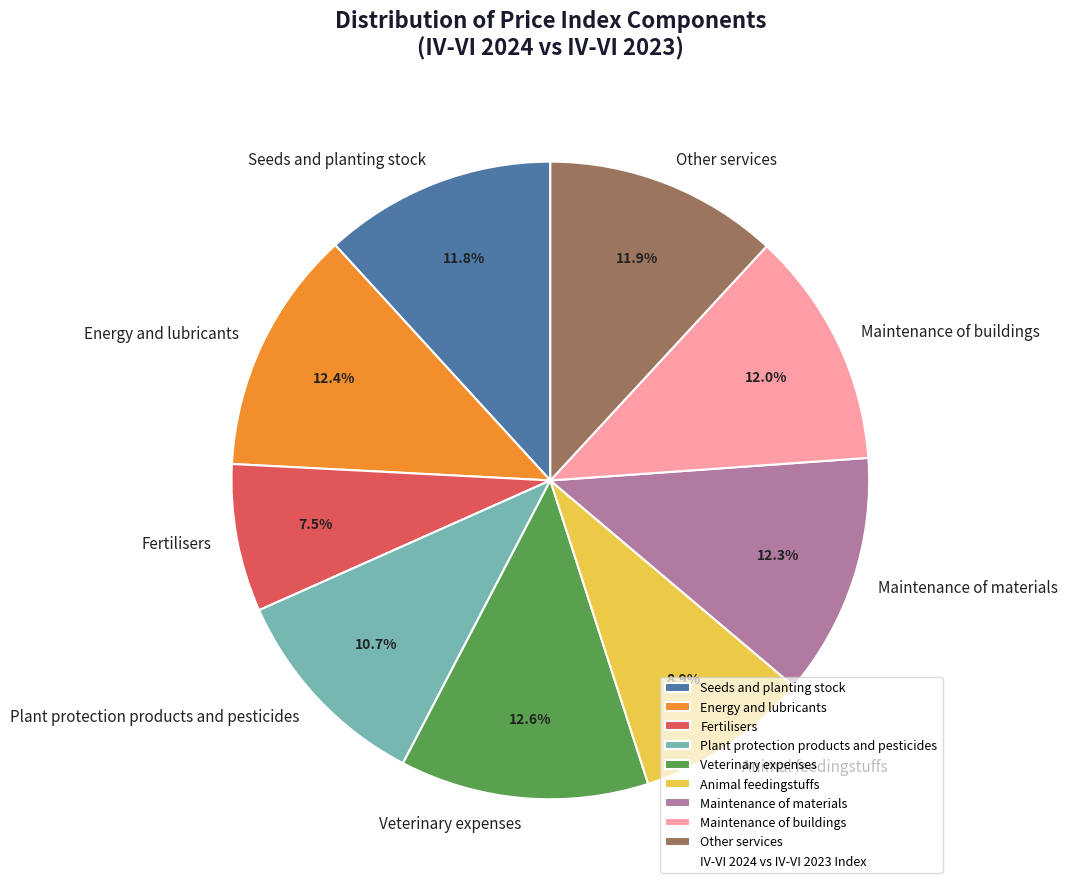

Does Other services represent more than half of the total?

No